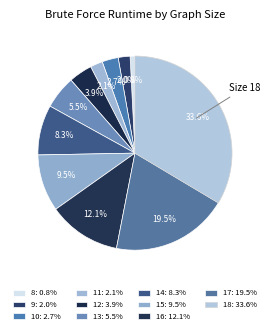

Is the sum of 8 and 17 greater than half?

No